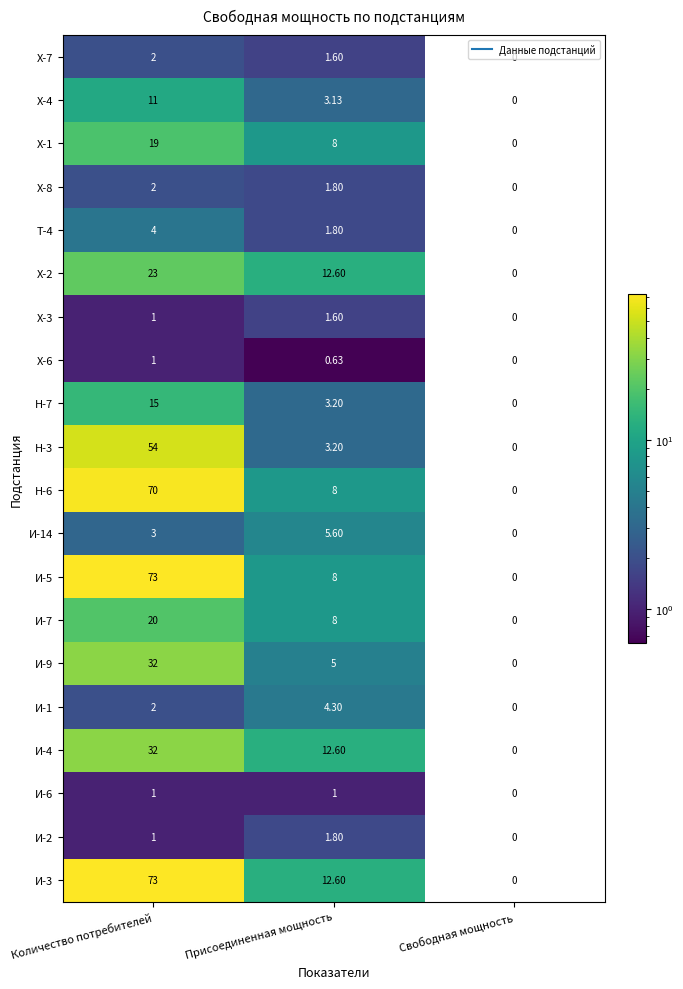

At how many categories does at least one series exceed 45?

1